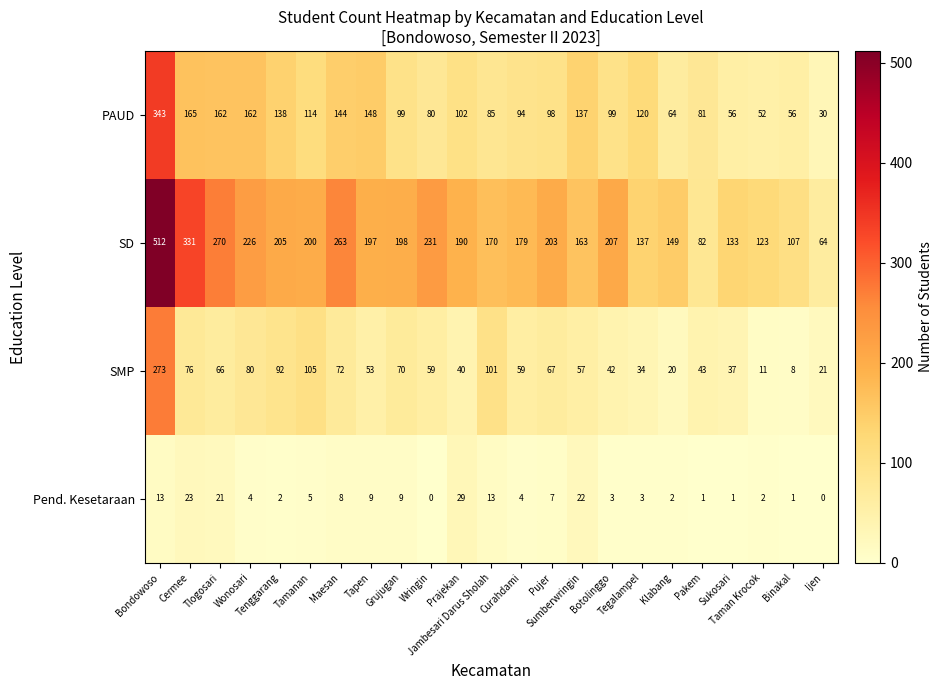

At Tegalampel, list the series in order from largest to smallest.

SD, PAUD, SMP, Pend. Kesetaraan